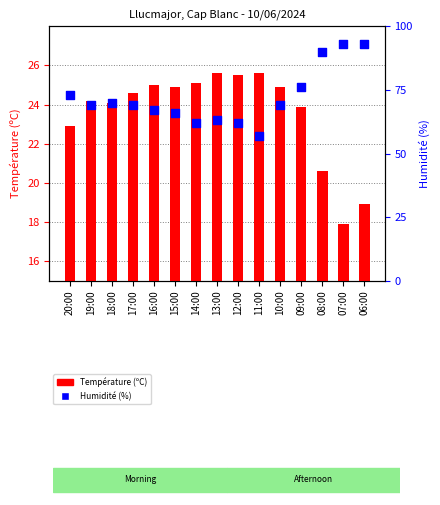

At which category is the sum across all series the highest?

06:00